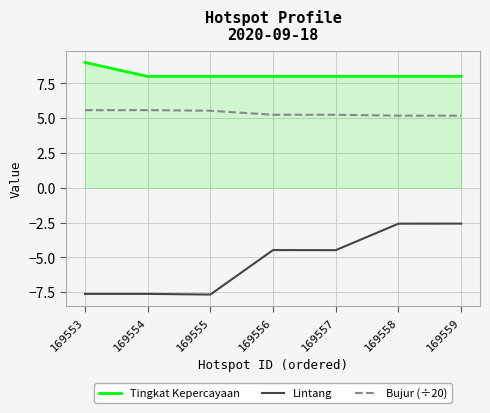

What is the highest value of the Tingkat Kepercayaan series?

9.0